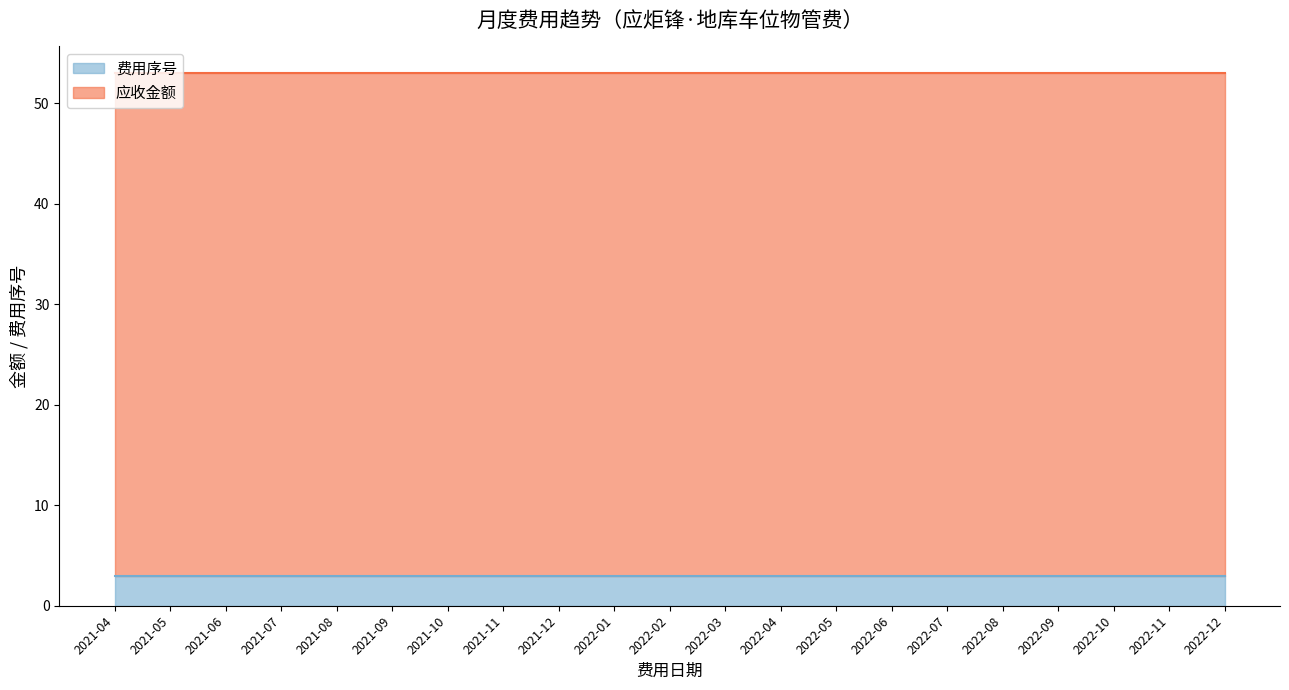

True or false: 应收金额 and 费用序号 cross at least once.

False